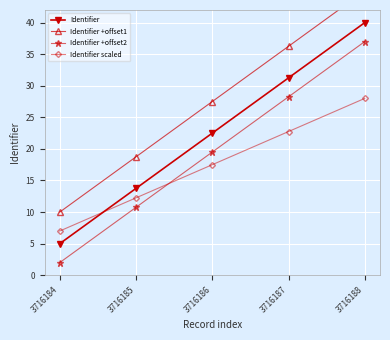

Where do Identifier +offset2 and Identifier scaled first cross each other?

3716185 and 3716186